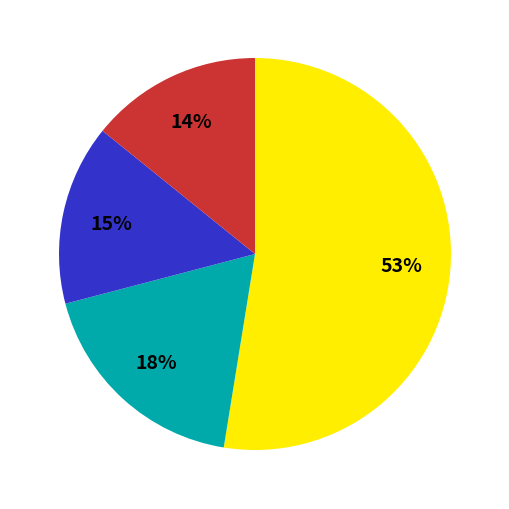

How many segments does this pie chart have?

4